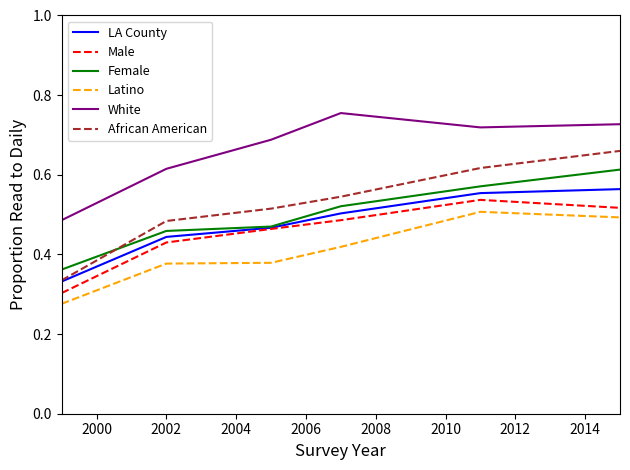

True or false: White and Male cross at least once.

False